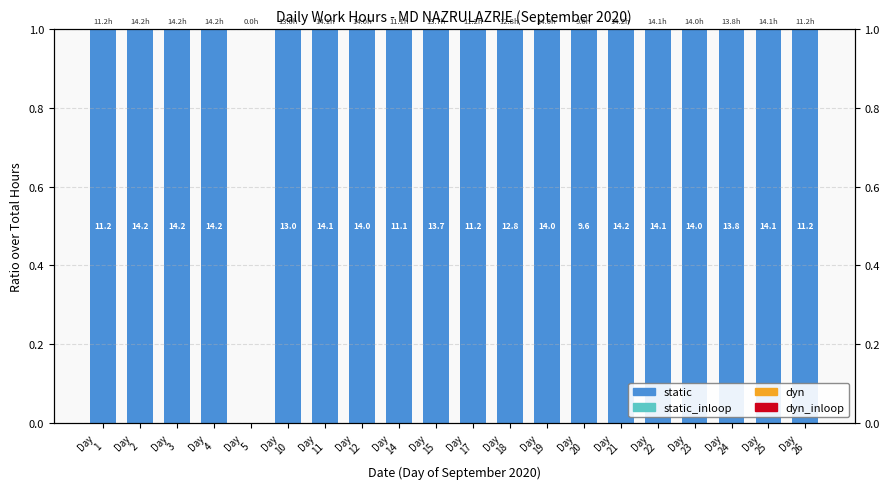

Which series changed the most between Day
10 and Day
19?

static